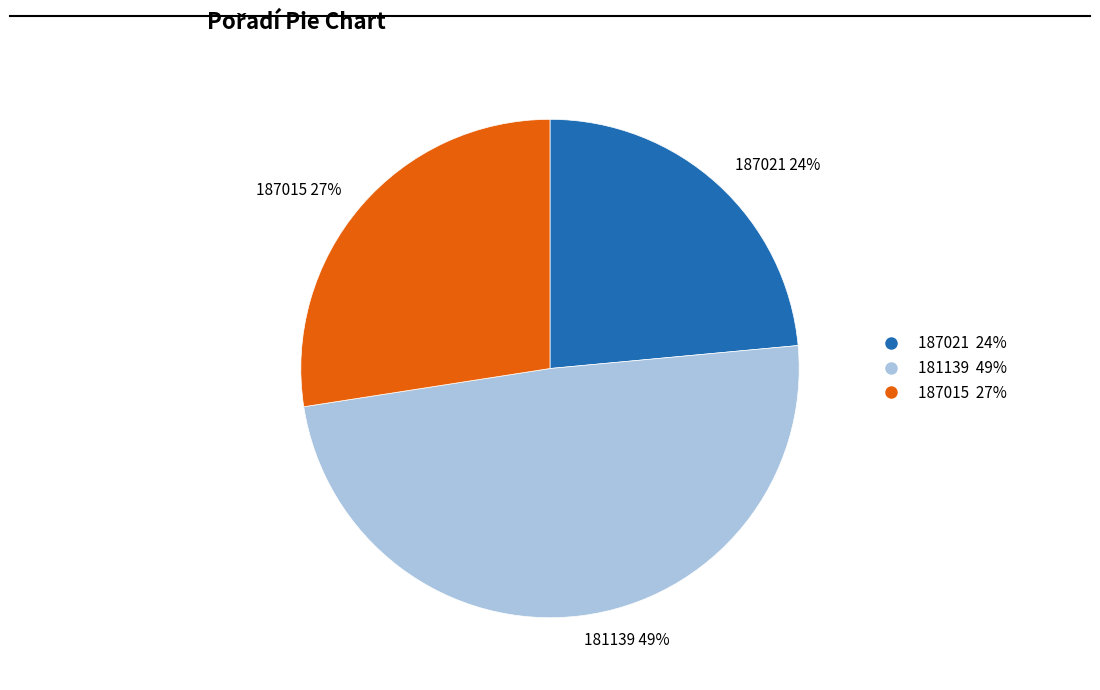

Do 187015 27% and 181139 49% together represent more than half of the pie?

Yes